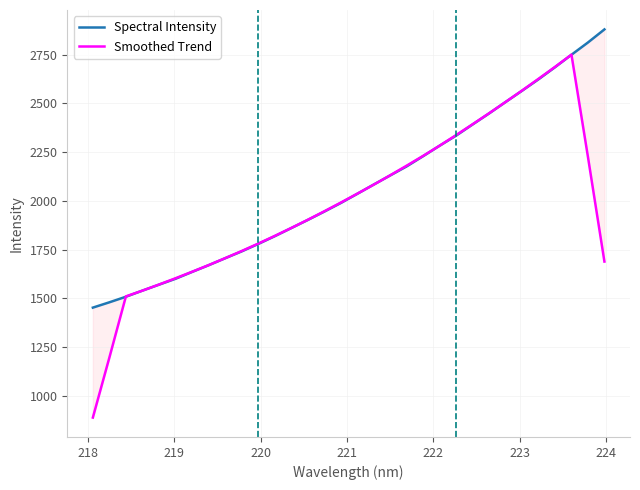

True or false: Smoothed Trend and Spectral Intensity intersect in this chart.

True